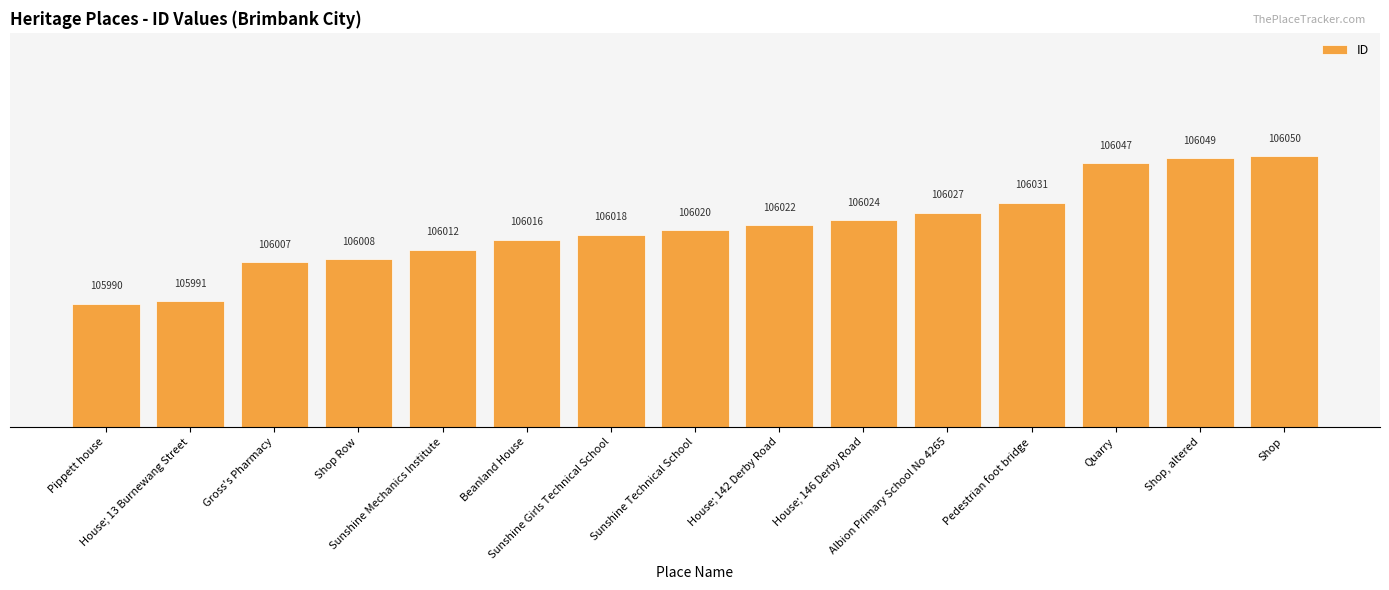

How many data points does each series have?

15